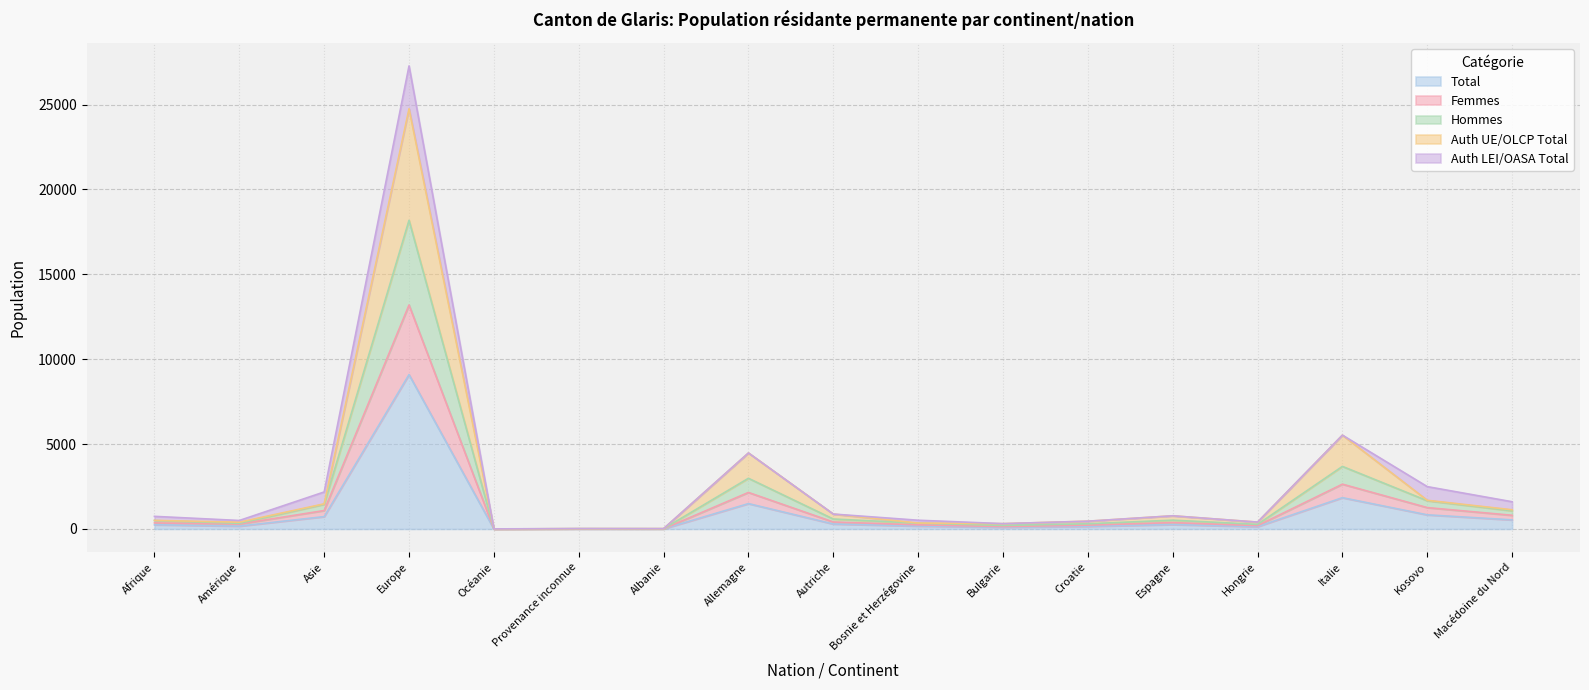

True or false: Femmes and Auth UE/OLCP Total intersect in this chart.

False